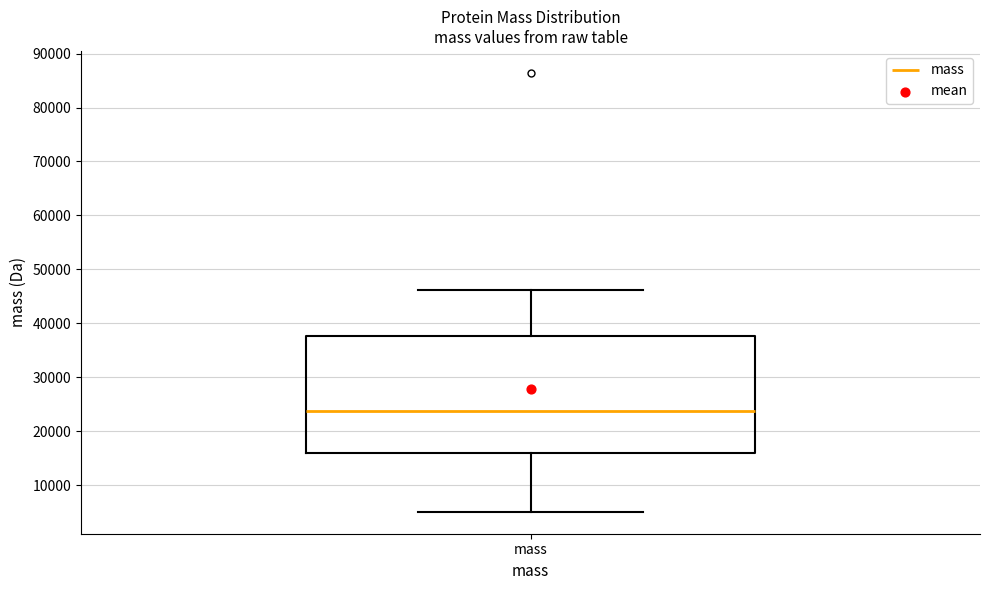

Transcribe this box plot: give where the median line is, the range the box spans, and where the two whiskers end, as read against the y-axis. The values are not printed on the chart, so give them approximately, as read against the axis.

median 24000, box 16000 to 38000, whiskers 5000 to 46000